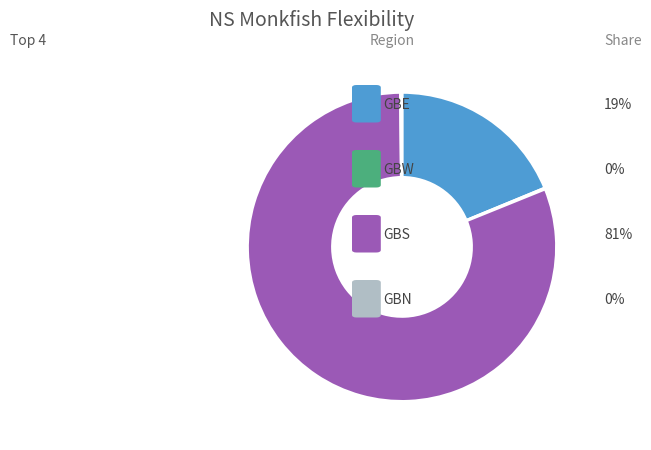

Does any single category account for the majority?

Yes